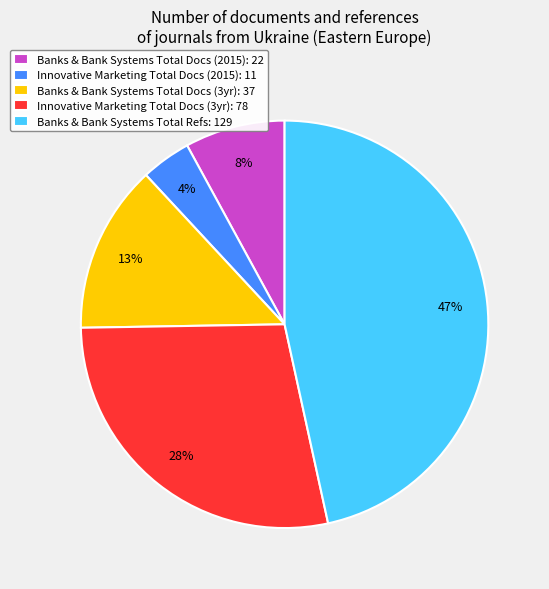

To the nearest percent, what is the difference between the largest and smallest slice percentages?

43%